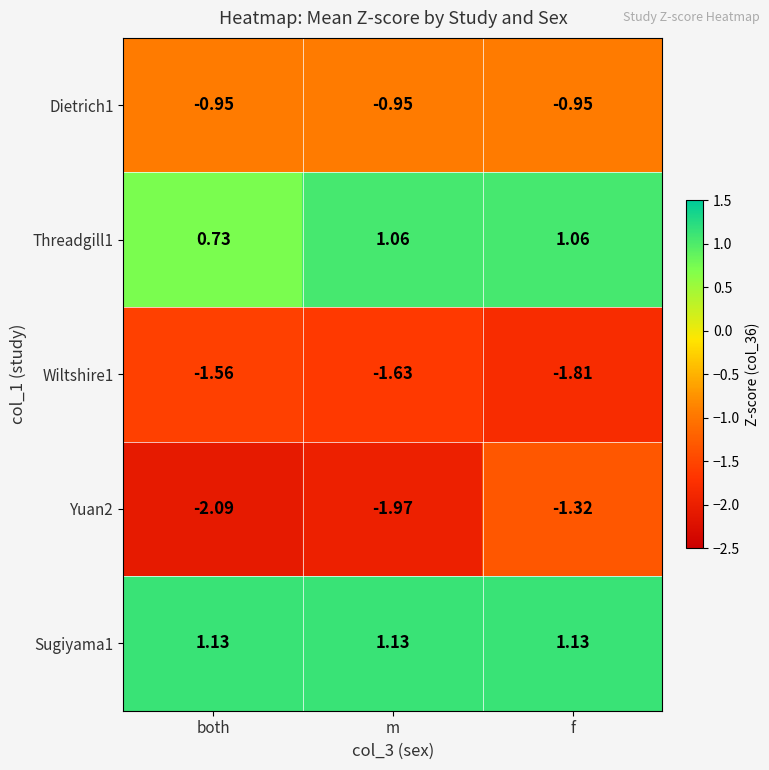

At how many categories does at least one series exceed -1?

3